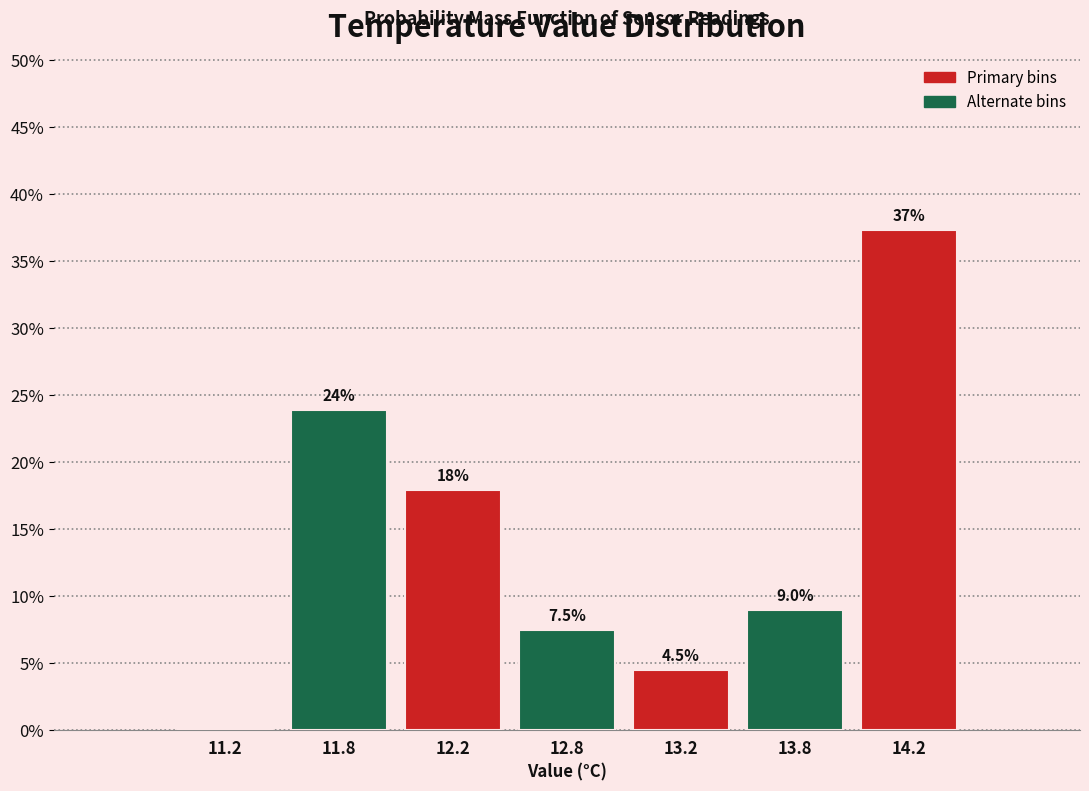

Are the bars horizontal?

No